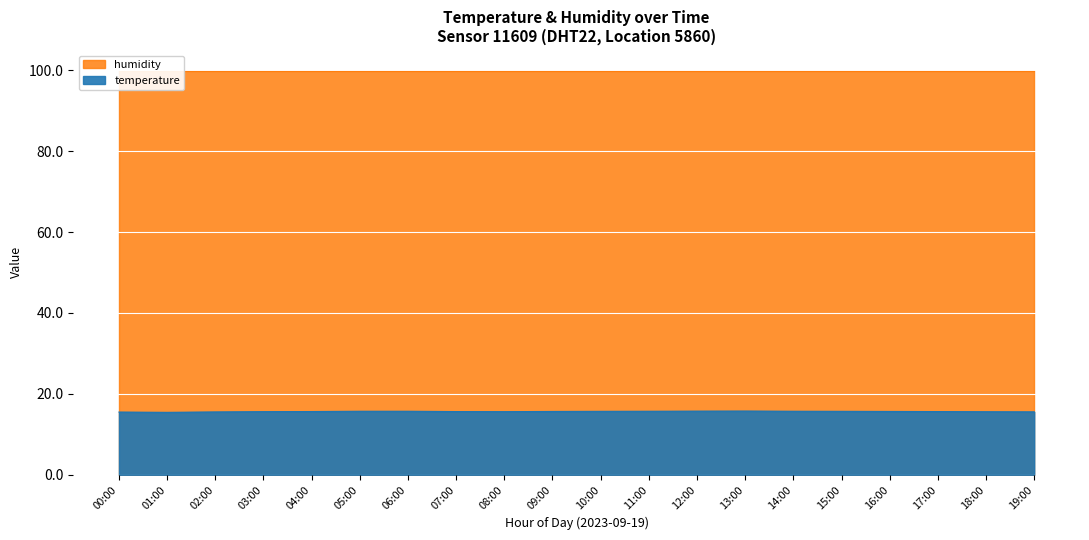

At which label is the value closest to 15?

01:00